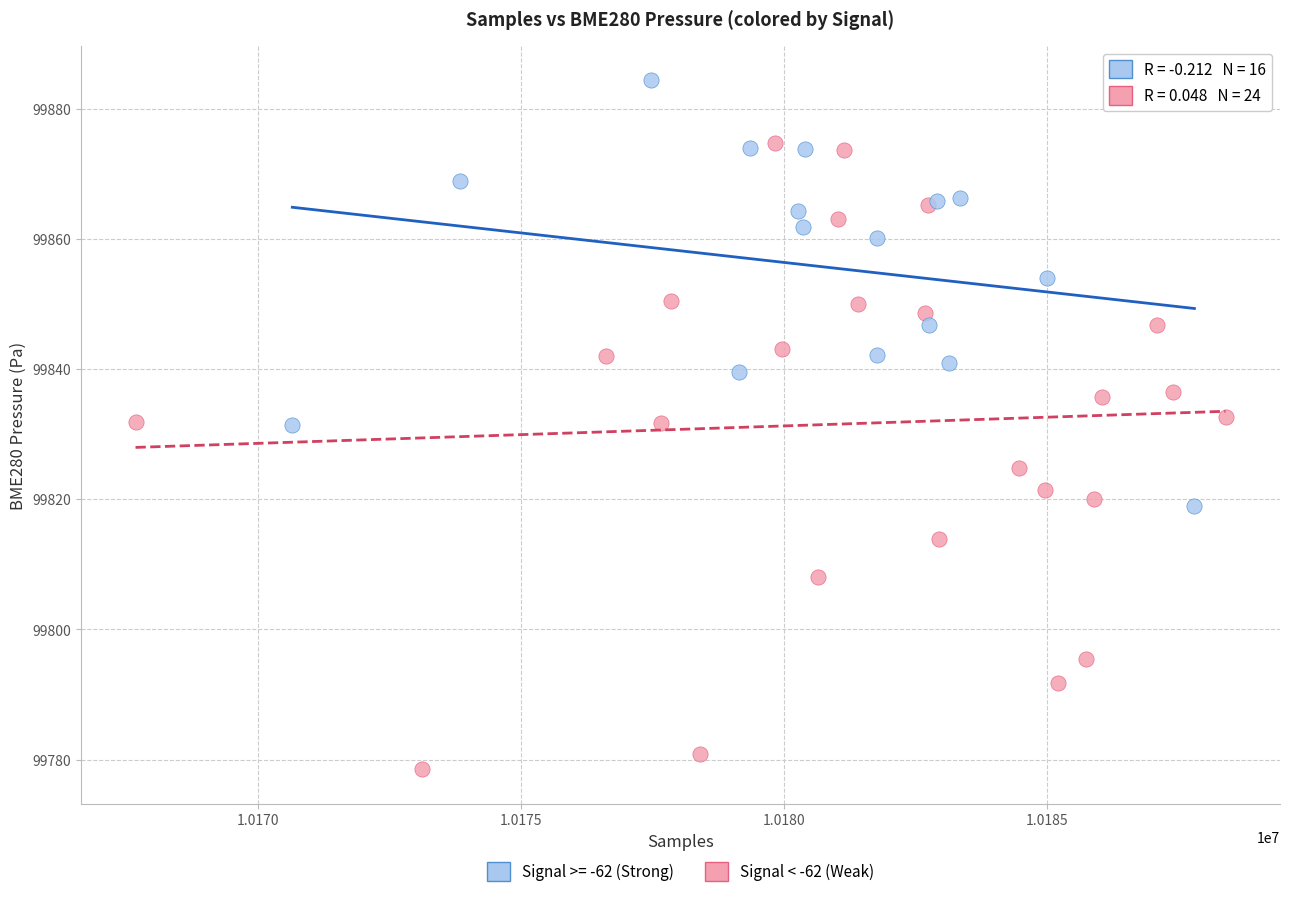

Which series contains the lowest Y value?

Signal < -62 (Weak)